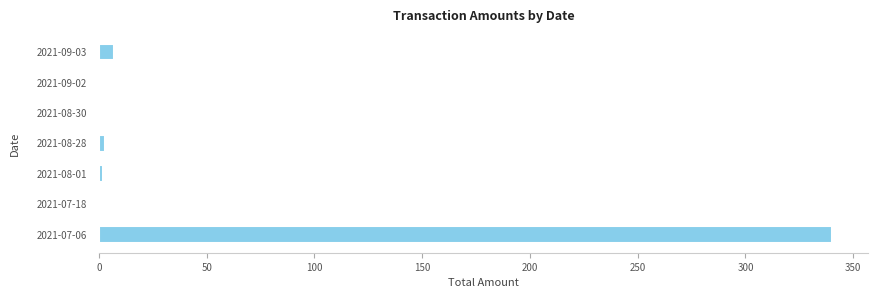

How many series are shown in this chart?

1